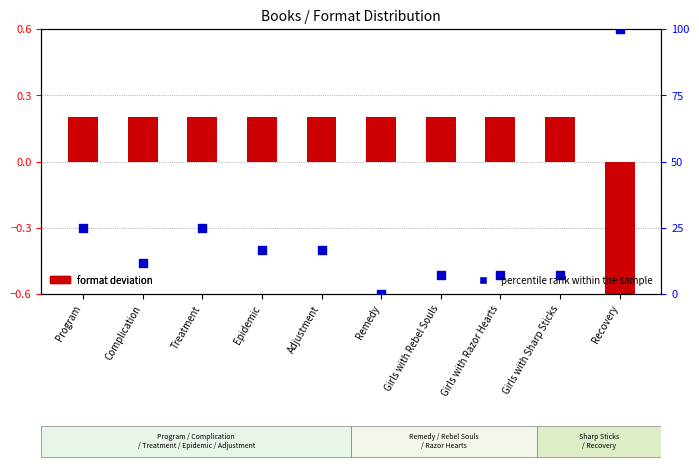

What are all the series names shown in the legend?

format deviation, percentile rank within the sample